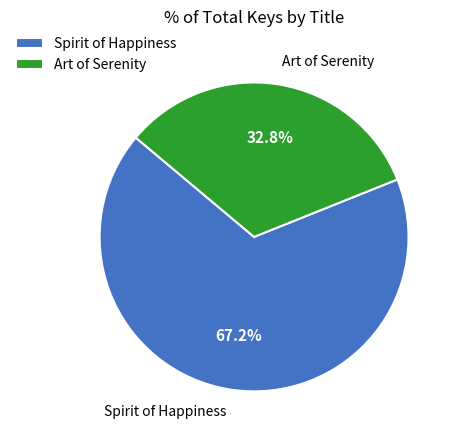

Does any single category account for the majority?

Yes